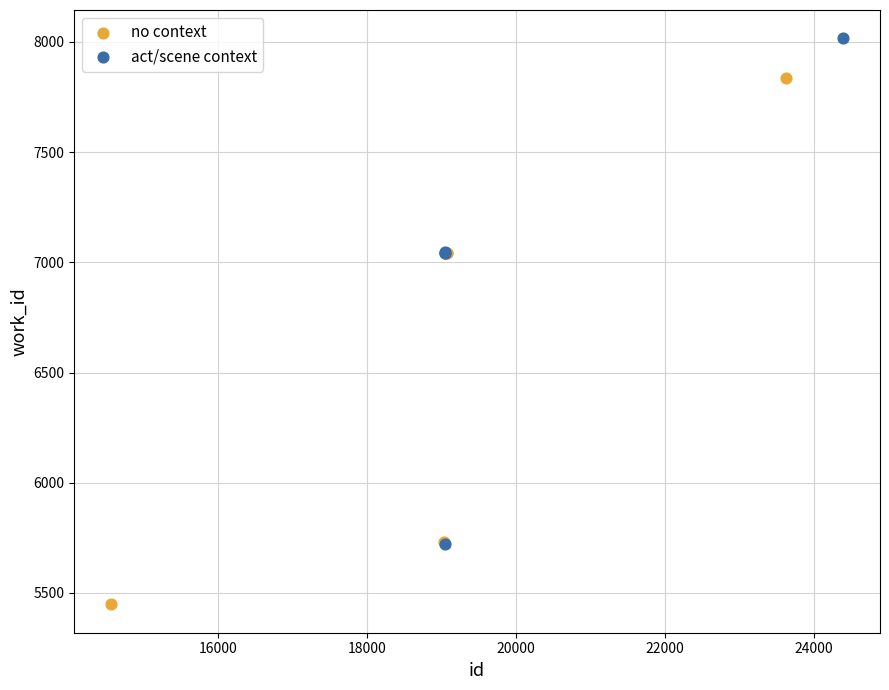

Which series reaches the maximum Y coordinate?

act/scene context